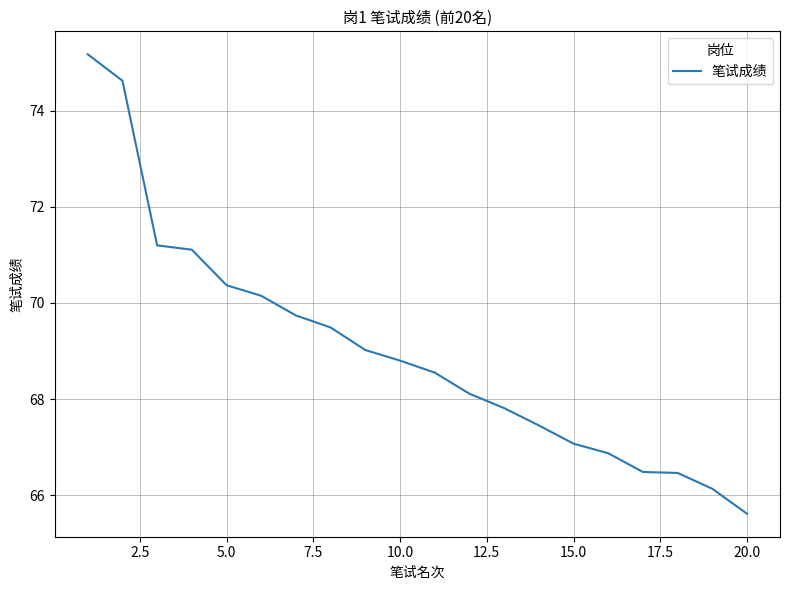

Count the number of categories in the chart.

20